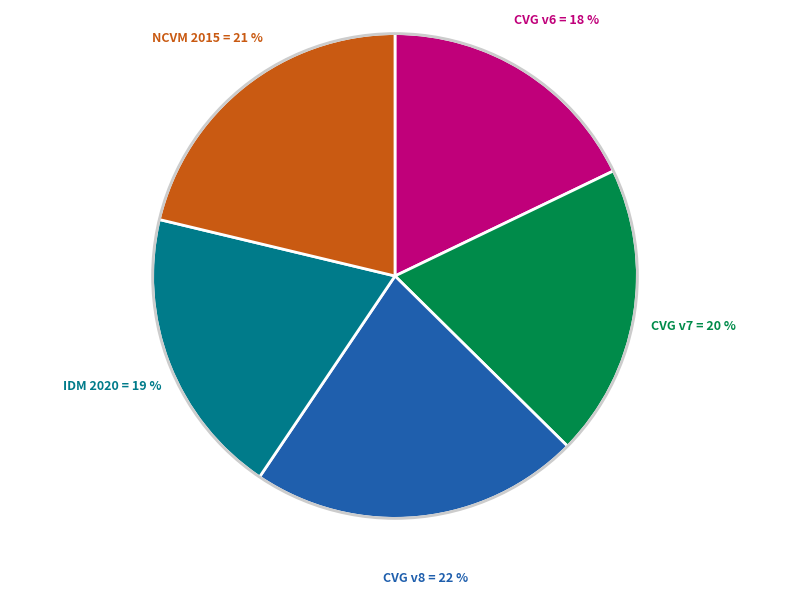

Is CVG v8 the majority of the pie?

No